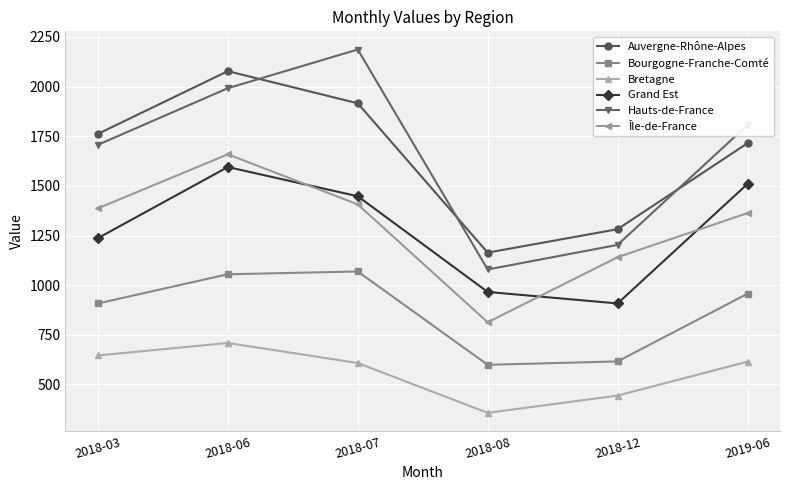

How many series are shown in this chart?

6